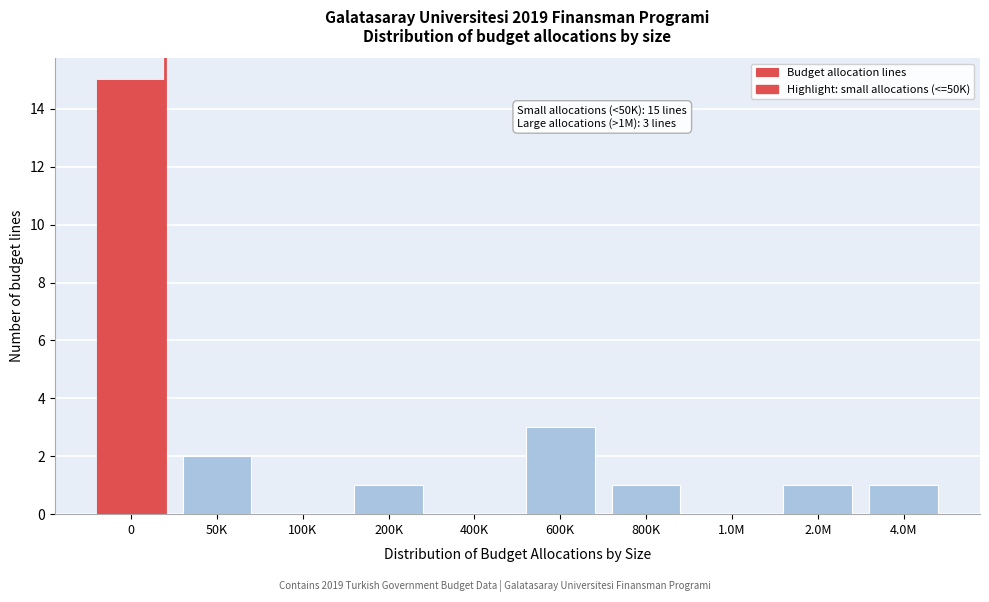

Reading right to left, transcribe all the data shown in this chart.

4.0M=1	2.0M=1	1.0M=0	800K=1	600K=3	400K=0	200K=1	100K=0	50K=2	0=15